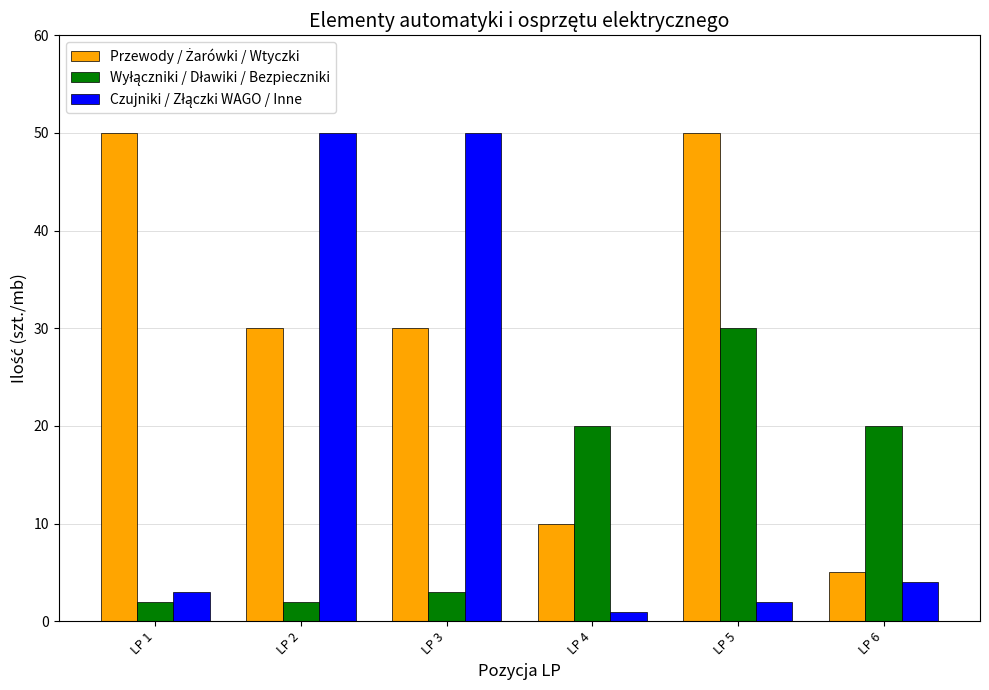

At how many categories does at least one series exceed 31?

4